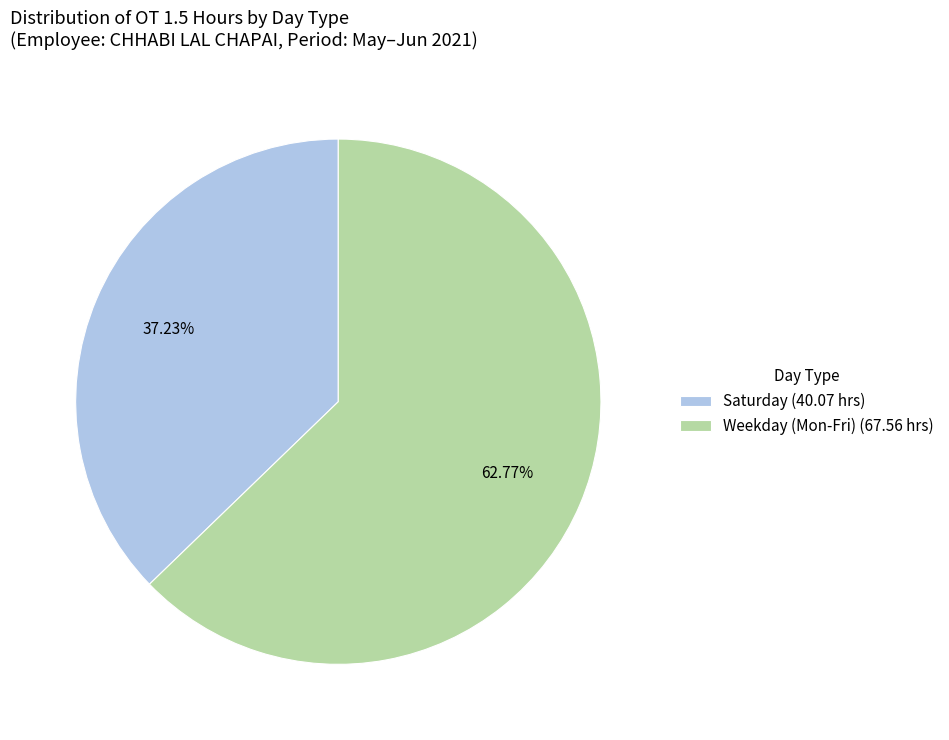

Rank the categories by value from highest to lowest.

Weekday (Mon-Fri) (67.56 hrs), Saturday (40.07 hrs)